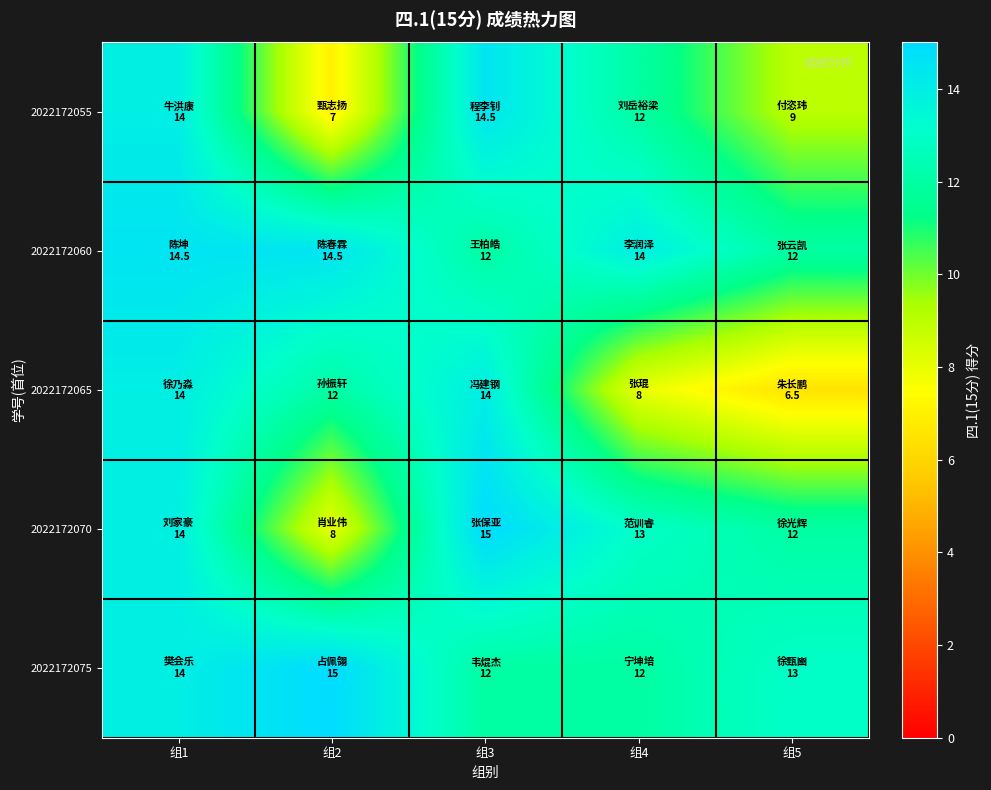

Rank the series by their maximum value, from highest to lowest.

2022172070, 2022172075, 2022172055, 2022172060, 2022172065